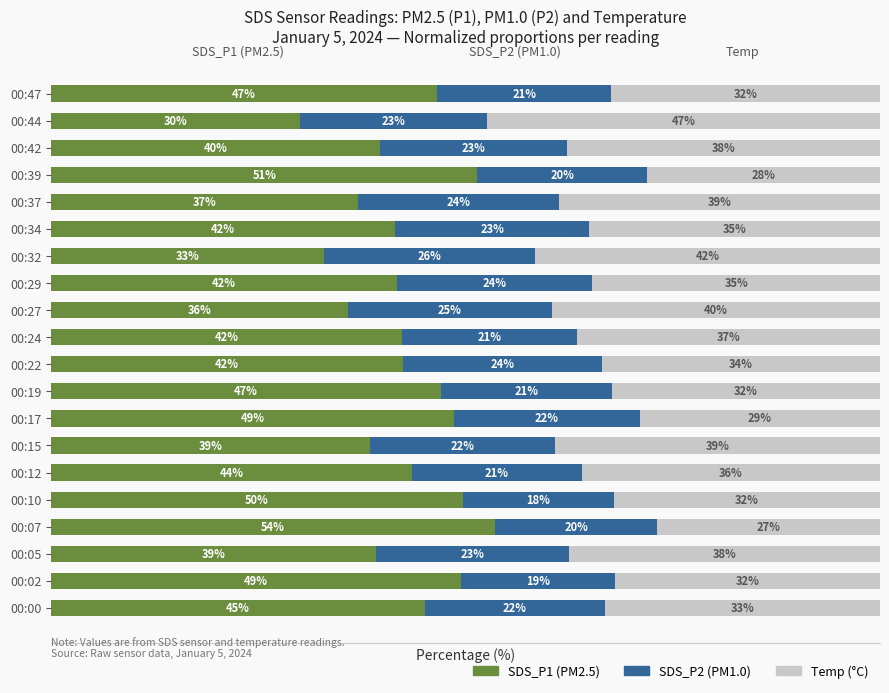

What are all the series names shown in the legend?

SDS_P1 (PM2.5), SDS_P2 (PM1.0), Temp (°C)